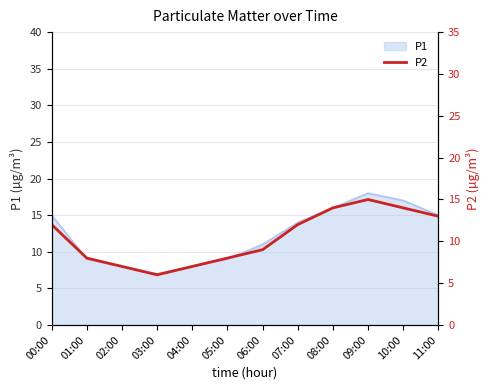

Reading left to right, extract all data points from this chart.

12	8	7	6	7	8	9	12	14	15	14	13